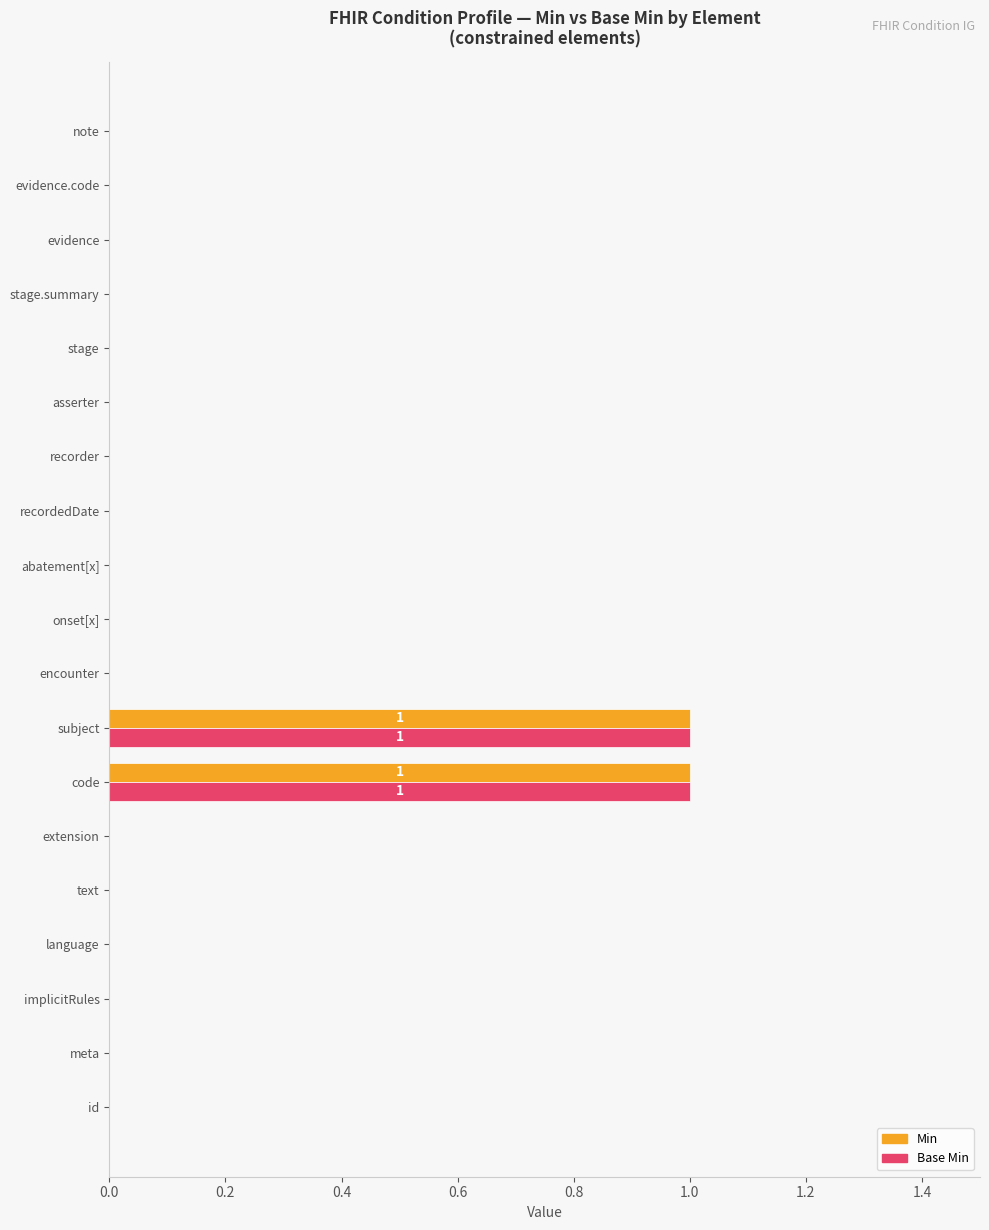

Count the number of categories in the chart.

19